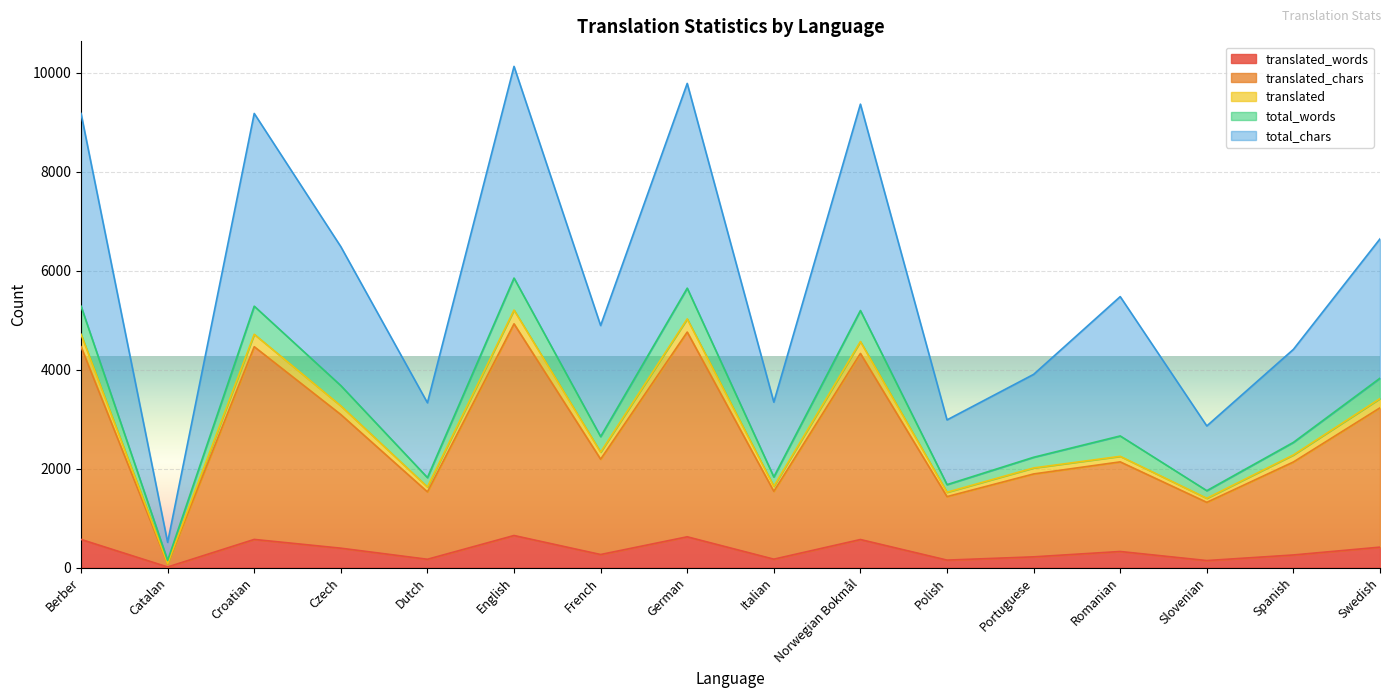

Is it true that translated equals 1531 at Croatian?

False